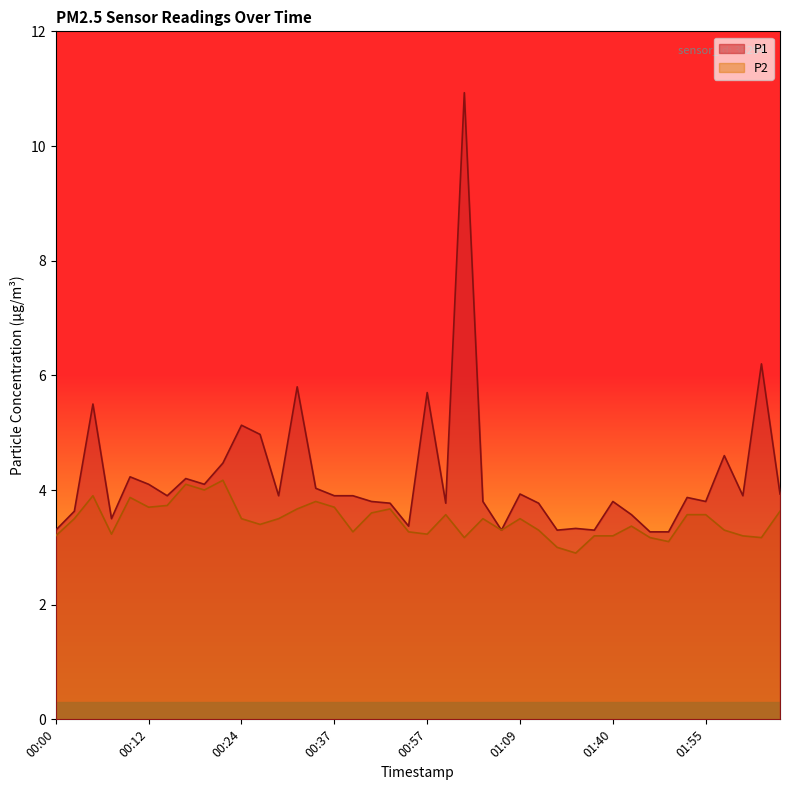

At which category is the sum across all series the highest?

01:02